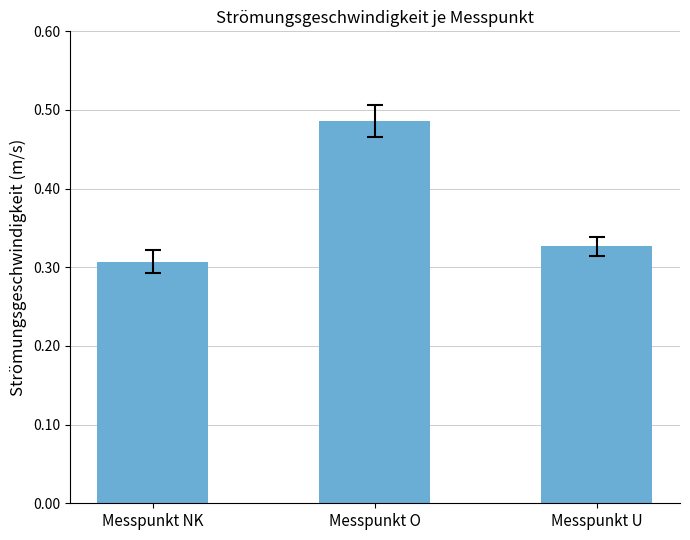

What is the label of the 1st bar from the left?

Messpunkt NK